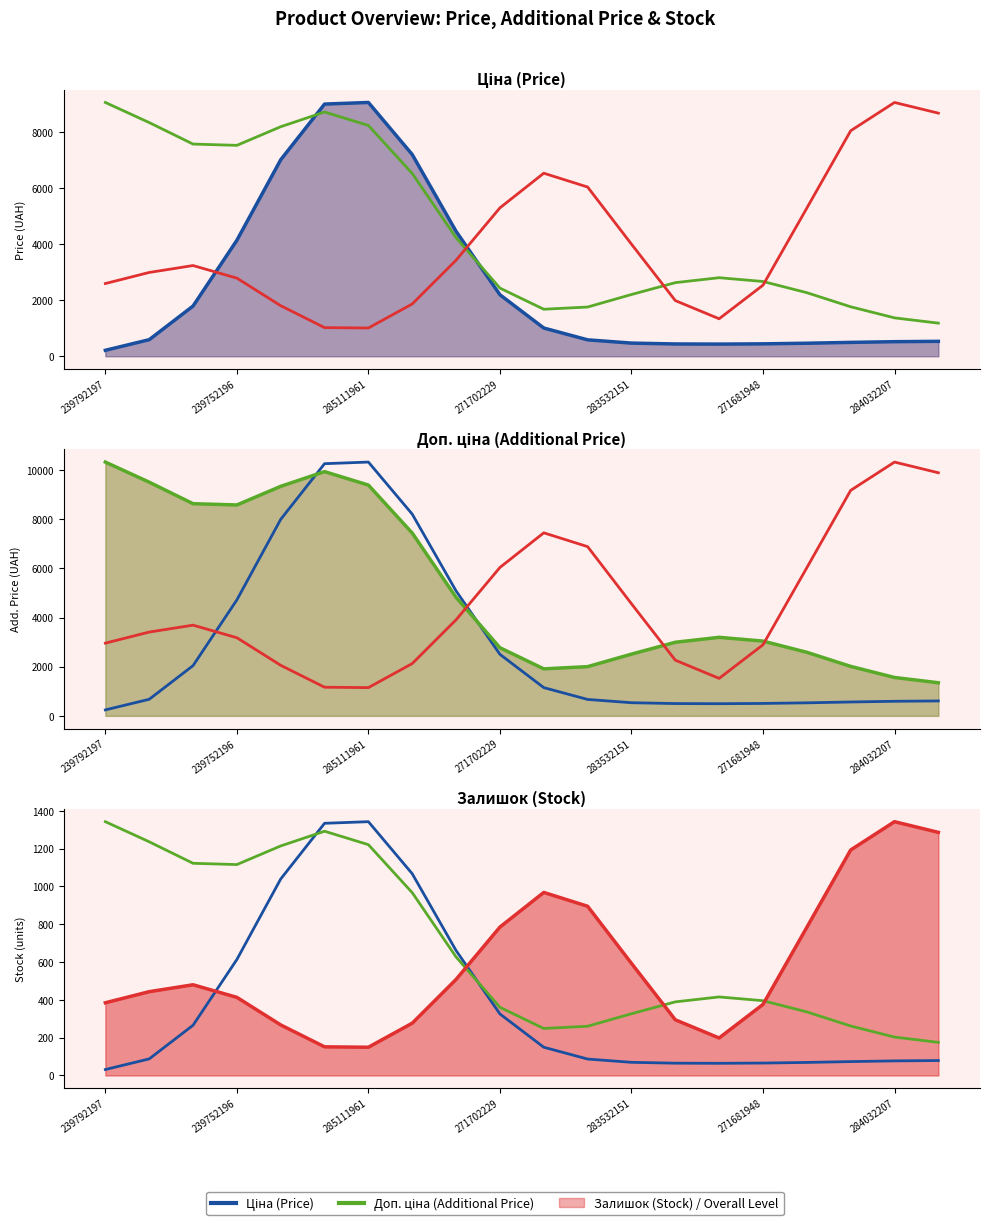

True or false: Доп. ціна has a value of 470.7 at 17.

False